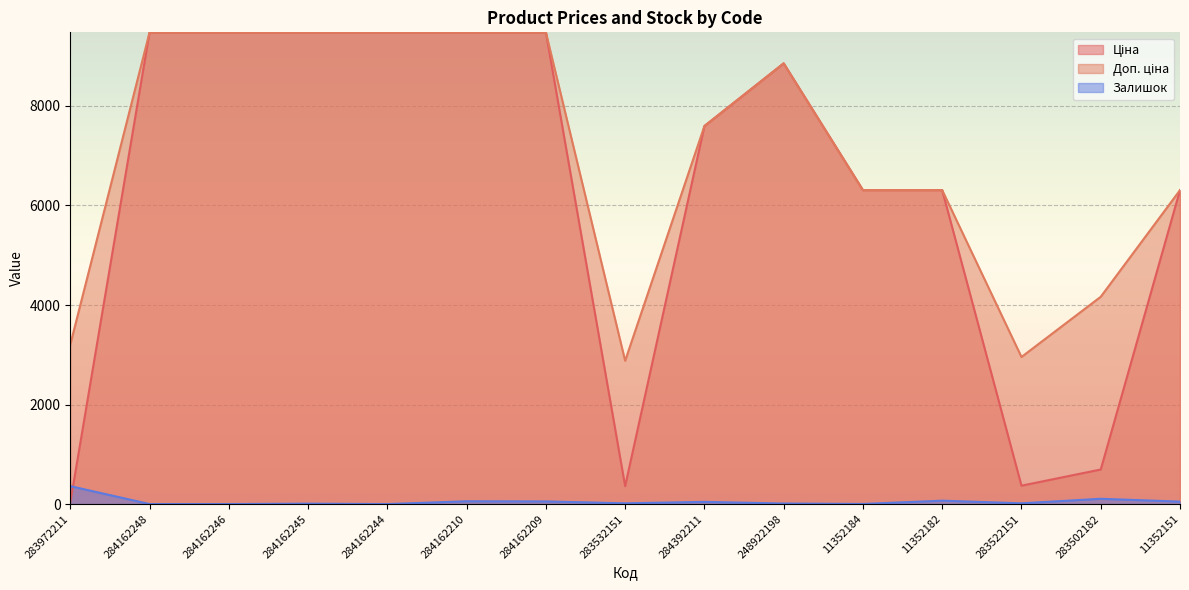

Reading left to right, extract all data points from this chart.

Ціна: 283972211=32.0	284162248=9480.1	284162246=9480.1	284162245=9480.1	284162244=9480.1	284162210=9480.1	284162209=9480.1	283532151=359.9	284392211=7596.5	248922198=8856.7	11352184=6308.8	11352182=6308.8	283522151=369.5	283502182=694.3	11352151=6308.8
Доп. ціна: 283972211=3205.0	284162248=9480.1	284162246=9480.1	284162245=9480.1	284162244=9480.1	284162210=9480.1	284162209=9480.1	283532151=2878.8	284392211=7596.5	248922198=8856.7	11352184=6308.8	11352182=6308.8	283522151=2955.8	283502182=4165.6	11352151=6308.8
Залишок: 283972211=360.0	284162248=0.0	284162246=0.0	284162245=8.0	284162244=0.0	284162210=56.0	284162209=53.0	283532151=15.0	284392211=44.0	248922198=11.0	11352184=2.0	11352182=68.0	283522151=15.0	283502182=106.0	11352151=49.0